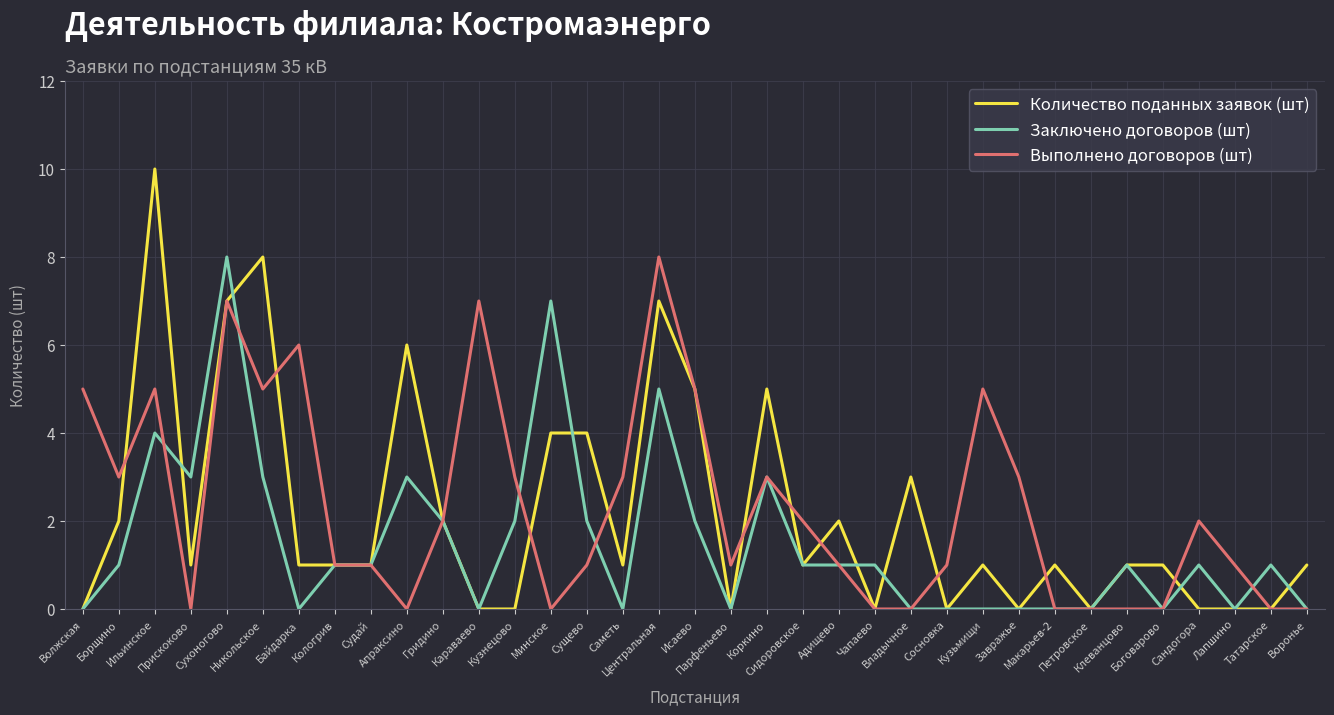

At which category does Выполнено договоров (шт) reach its first local peak?

Ильинское